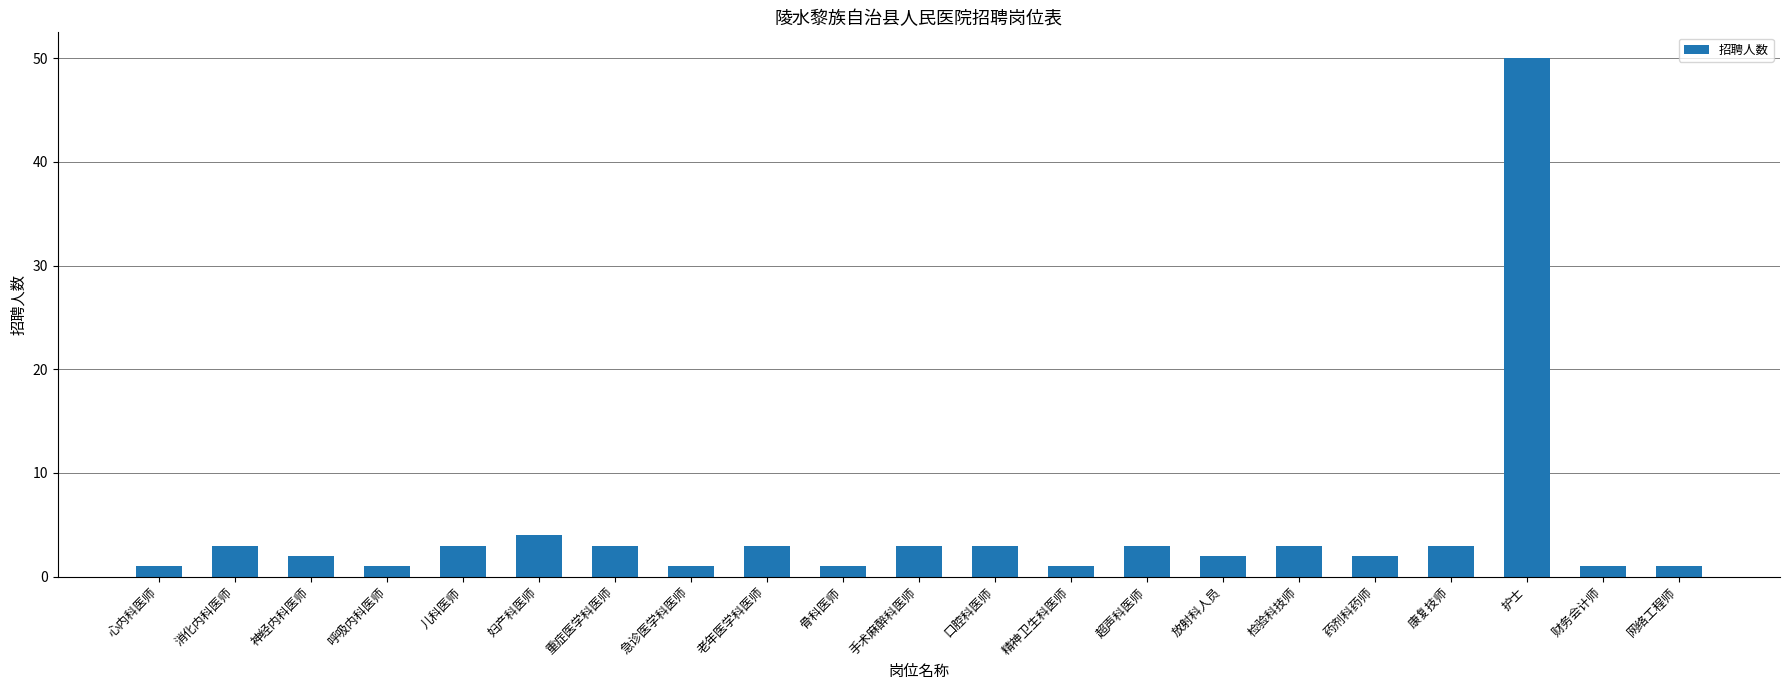

Reading right to left, extract all data points from this chart.

1	1	50	3	2	3	2	3	1	3	3	1	3	1	3	4	3	1	2	3	1